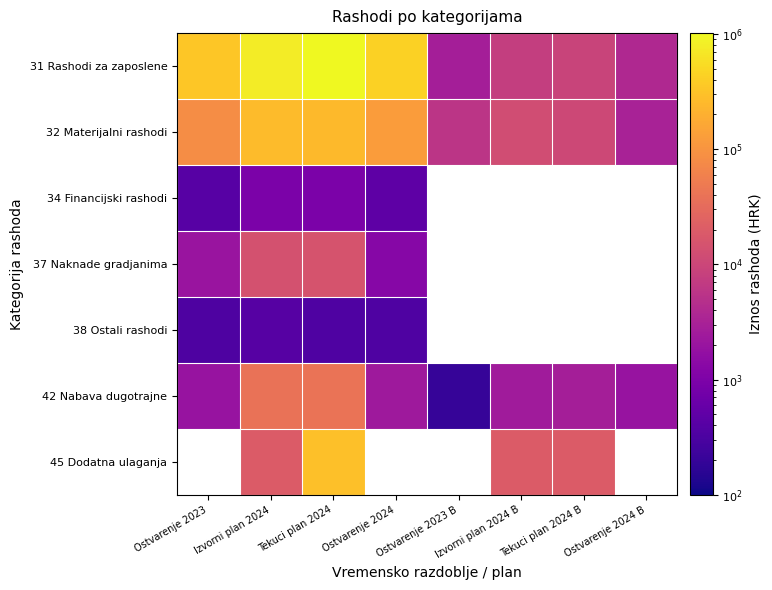

Which label corresponds to the smallest value in the chart?

Ostvarenje 2023 B